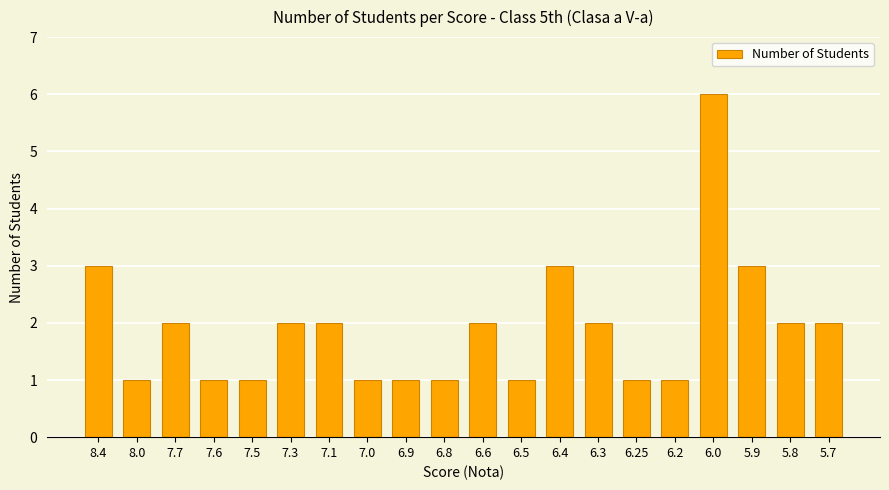

Which category has the highest value across all series?

6.0